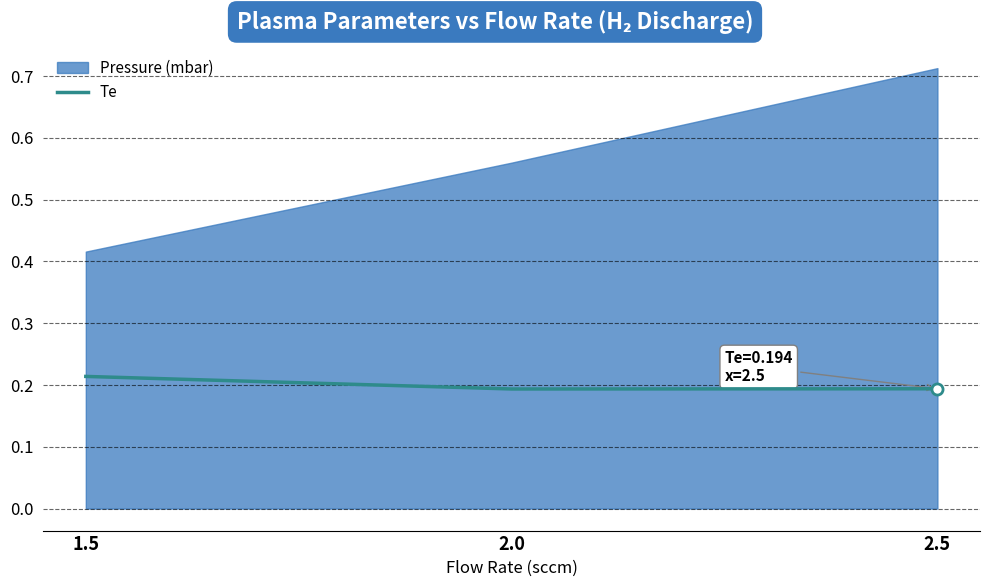

Does the chart have visible grid lines?

Yes